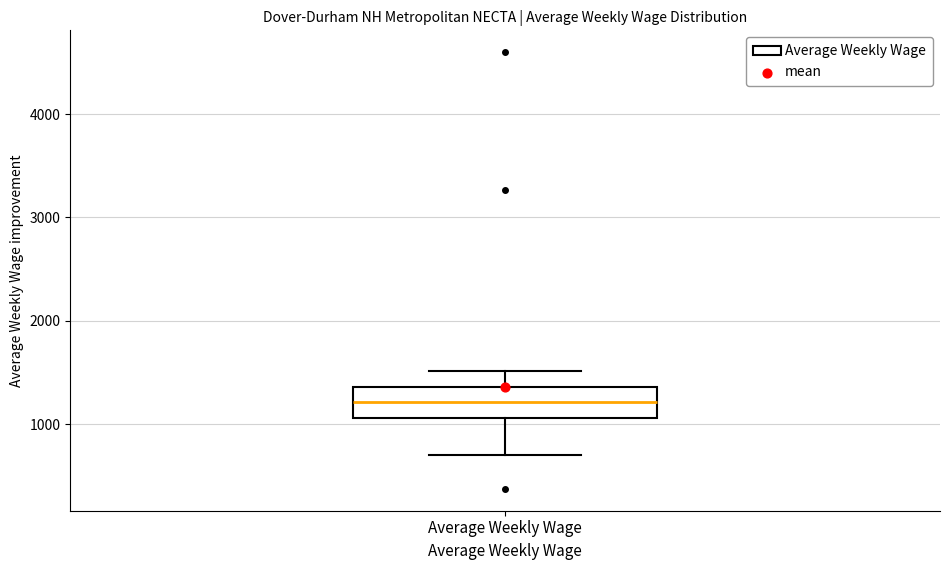

Where does the upper whisker of the box for Average Weekly Wage end on the y-axis? The values are not printed on the chart, so give them approximately, as read against the axis.

1500